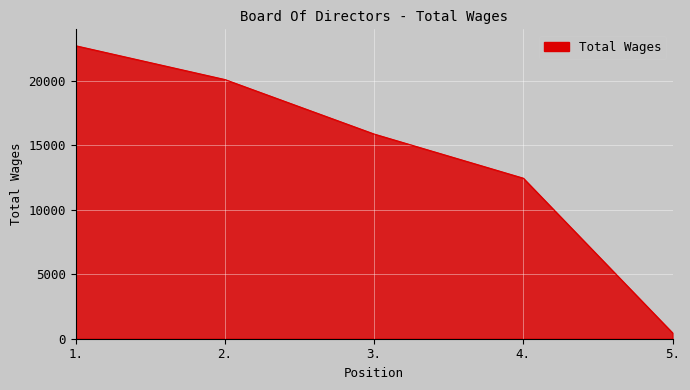

What is the smallest value displayed?

455